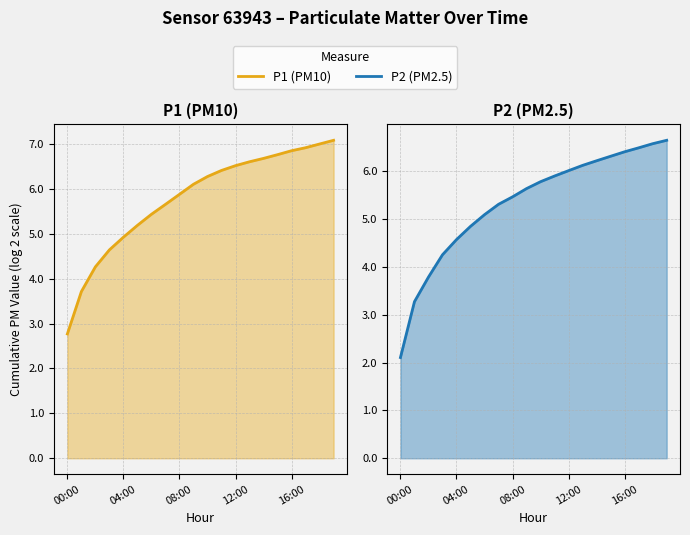

At which label does P2 reach its peak?

19